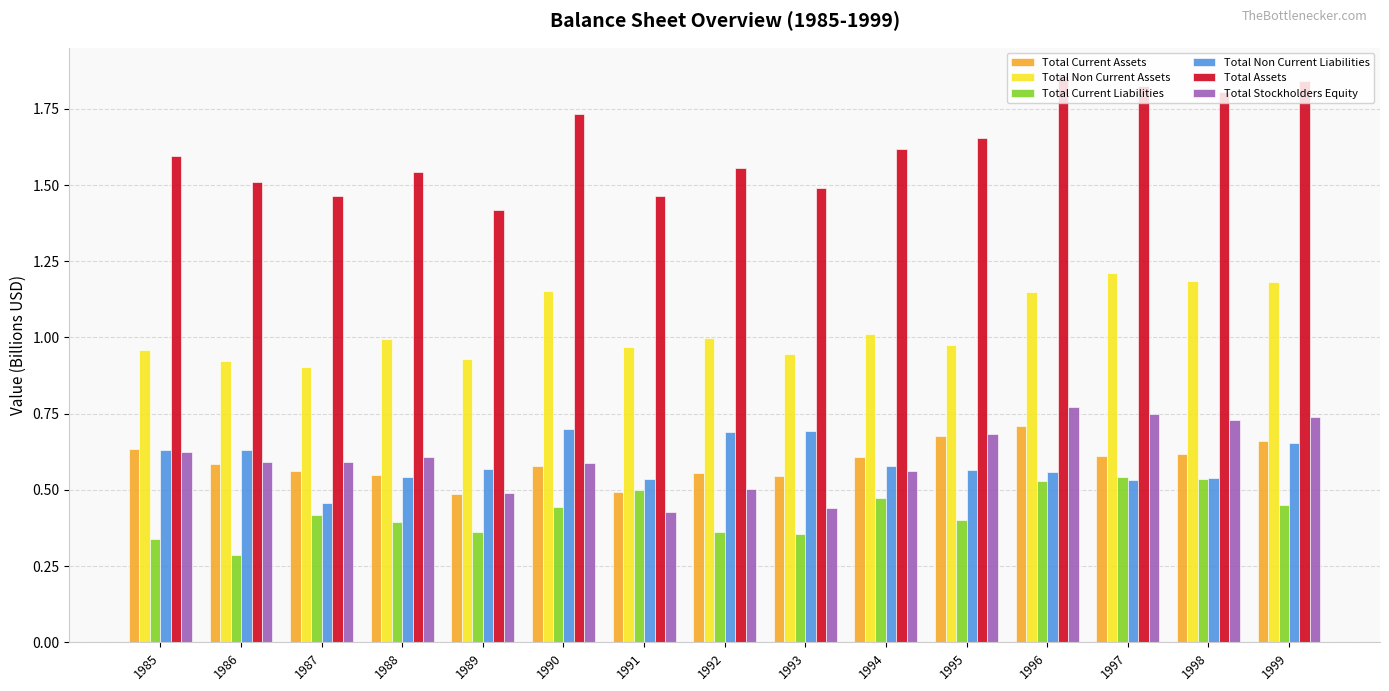

Which series has the largest range (max minus min)?

Total Assets